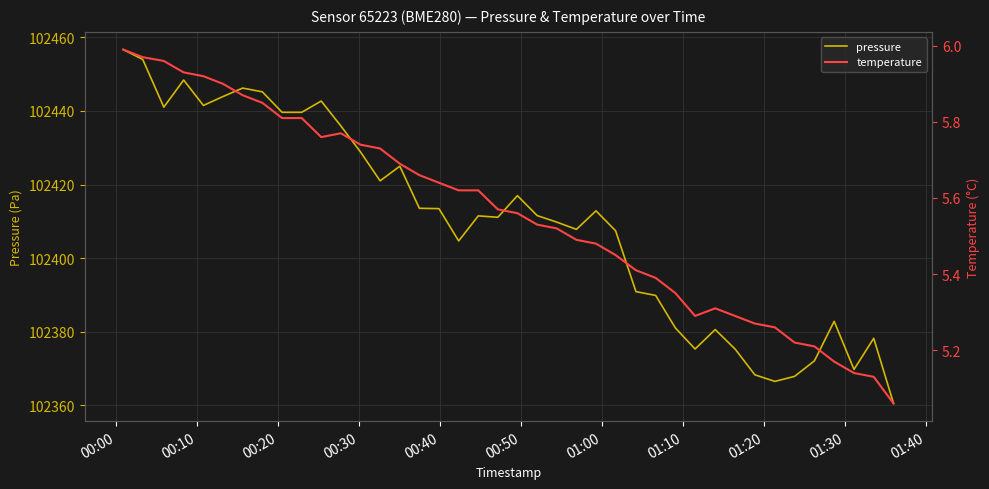

In pressure, how many points are higher than both neighbors (excluding endpoints)?

10